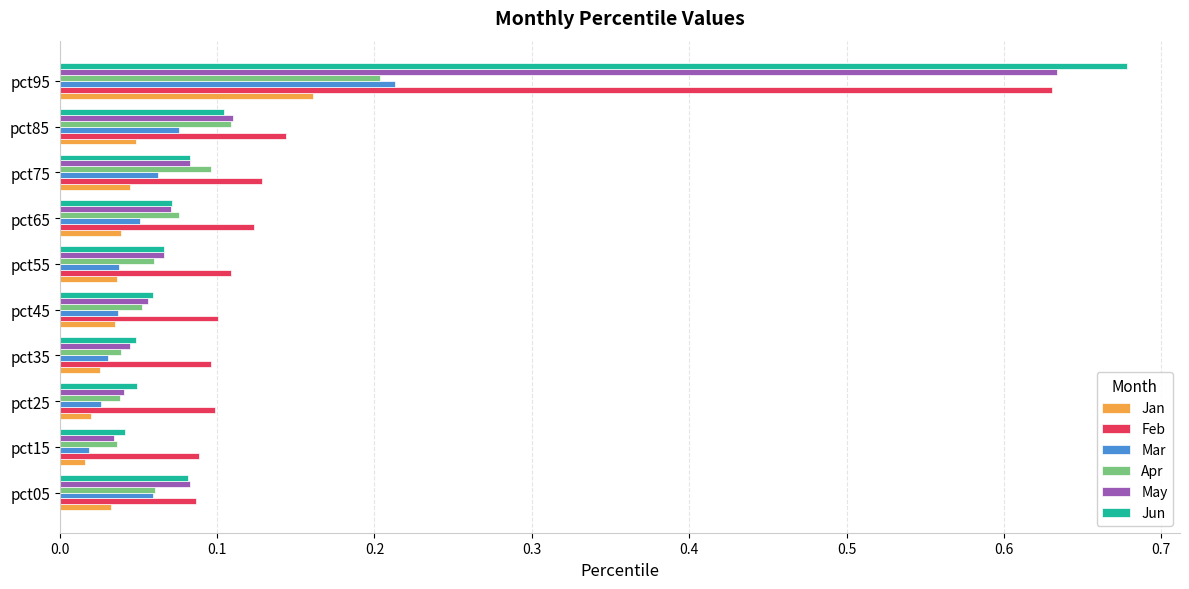

How many Feb values are between 0 and 1?

10